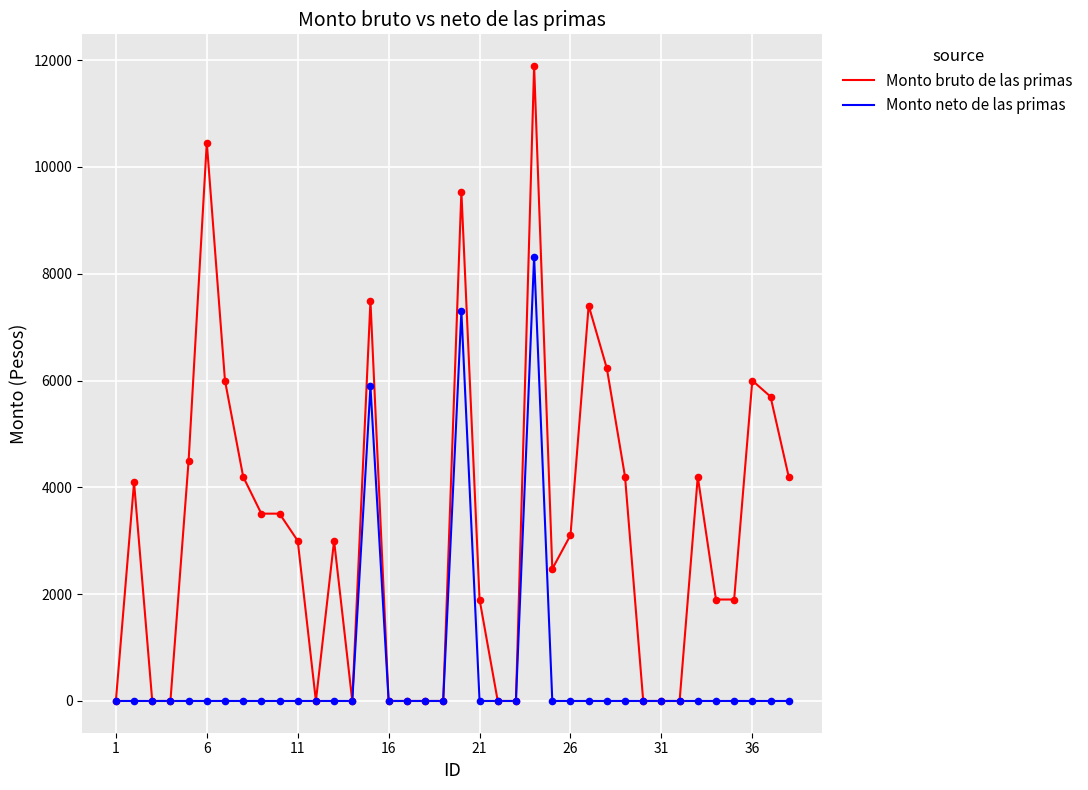

At how many categories does at least one series exceed 10316?

2